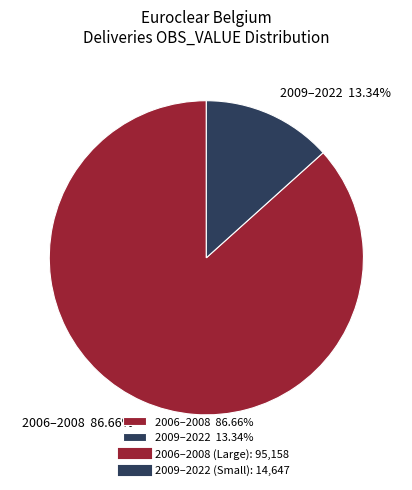

How many segments does this pie chart have?

2